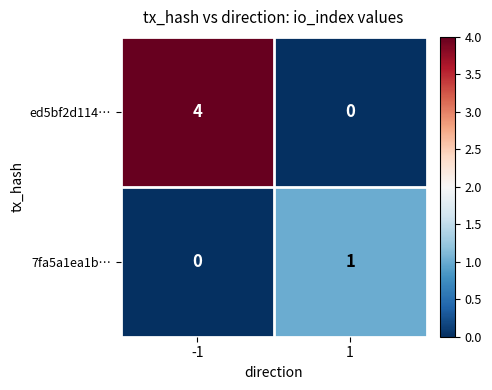

What is the difference between the maximum and minimum values in the ed5bf2d114… series?

4